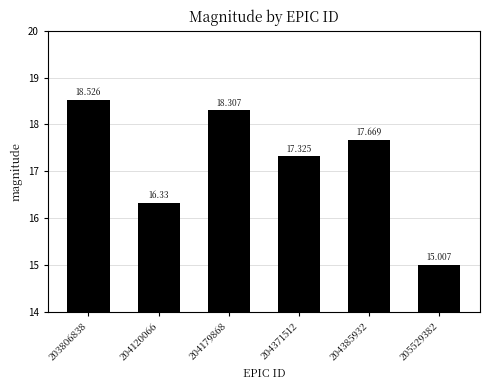

At which label does the data first exceed 17?

203806838